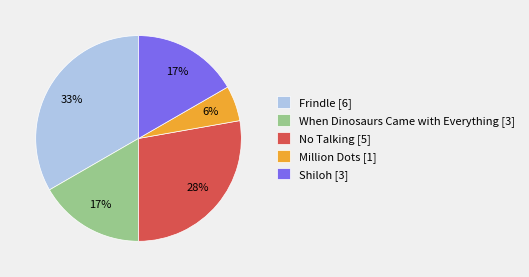

Is When Dinosaurs Came with Everything the majority of the pie?

No